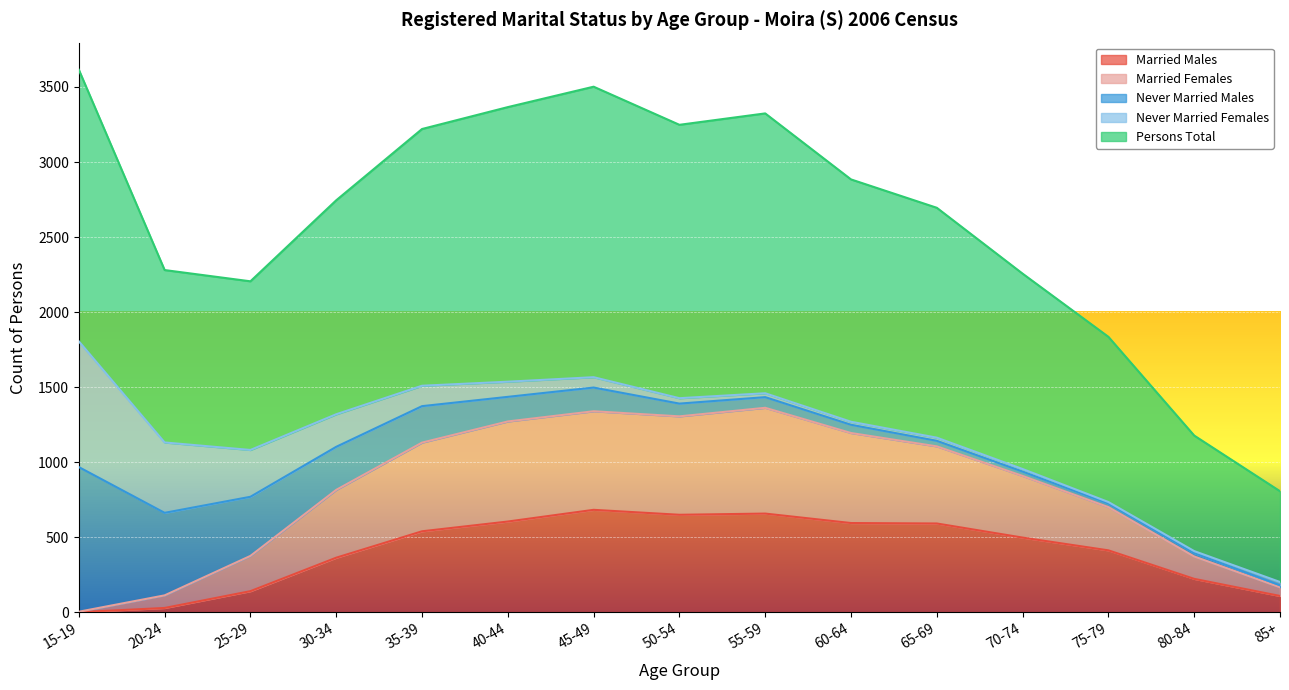

At which category does Married Females reach its first local valley?

50-54